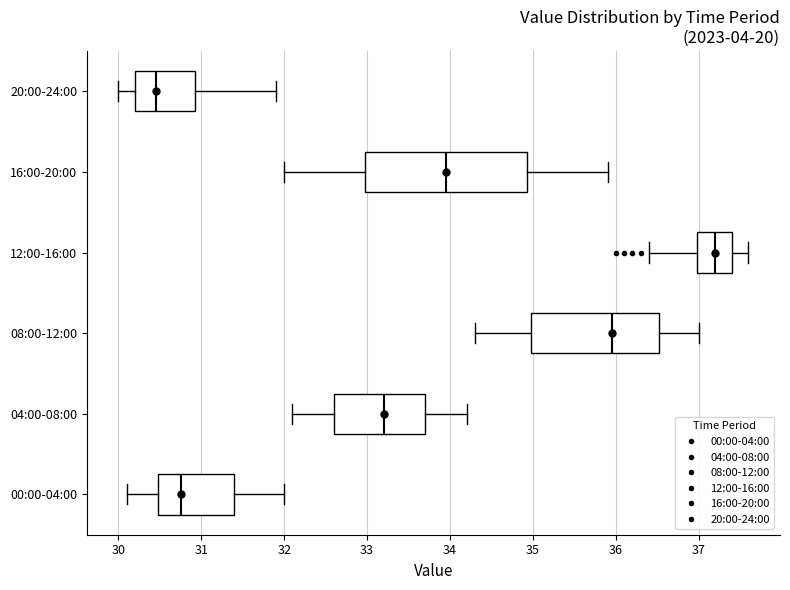

Where does the right whisker of the box for 04:00-08:00 end on the x-axis? The values are not printed on the chart, so give them approximately, as read against the axis.

34.2